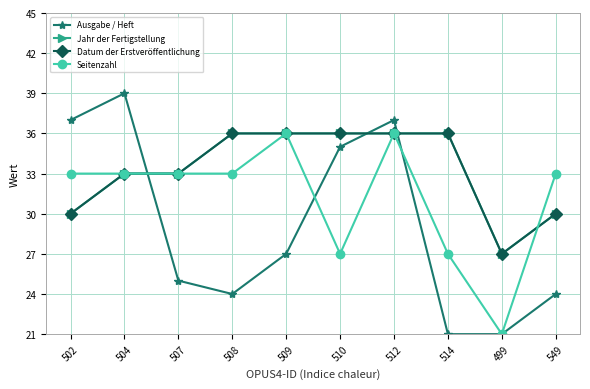

What are all the series names shown in the legend?

Ausgabe / Heft, Jahr der Fertigstellung, Datum der Erstveröffentlichung, Seitenzahl